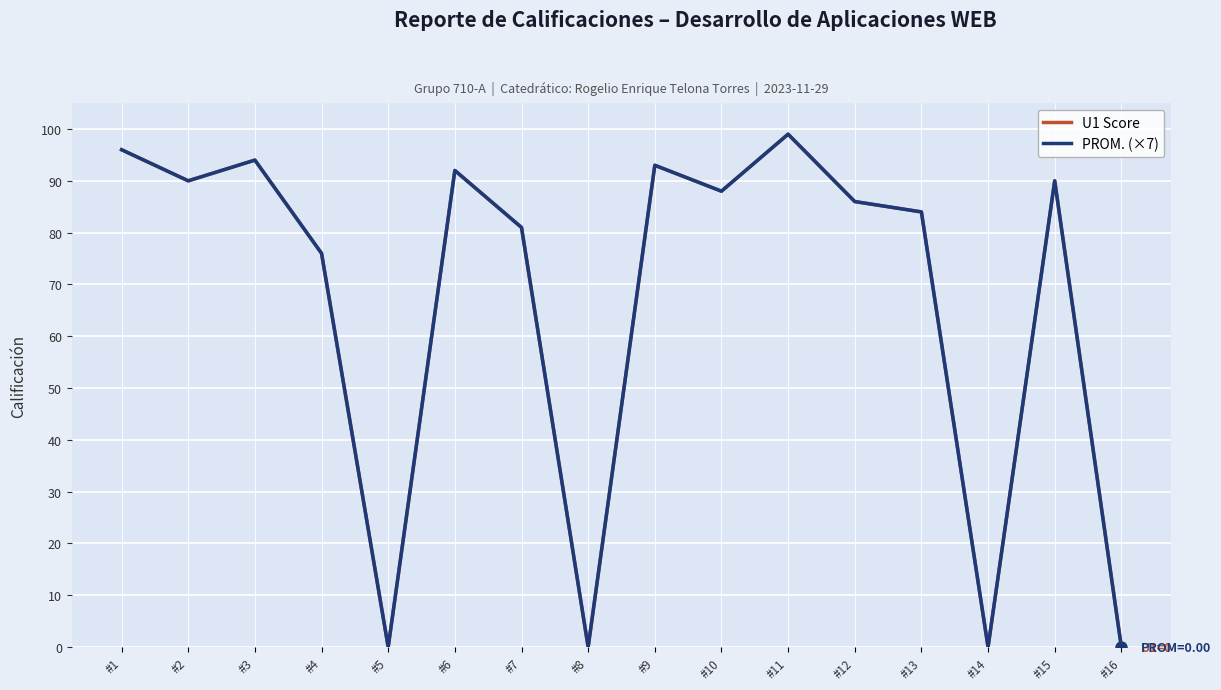

At which category is the sum across all series the highest?

#11